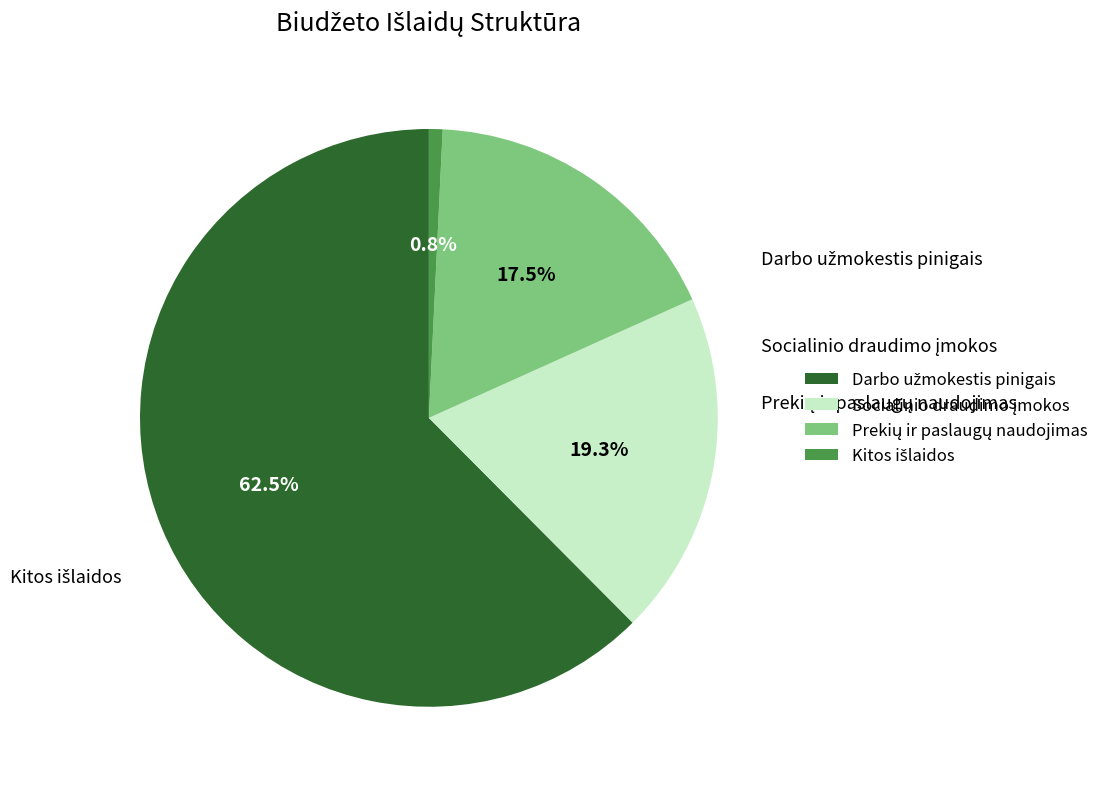

The Darbo užmokestis pinigais slice represents 62% of the pie. True or false?

True